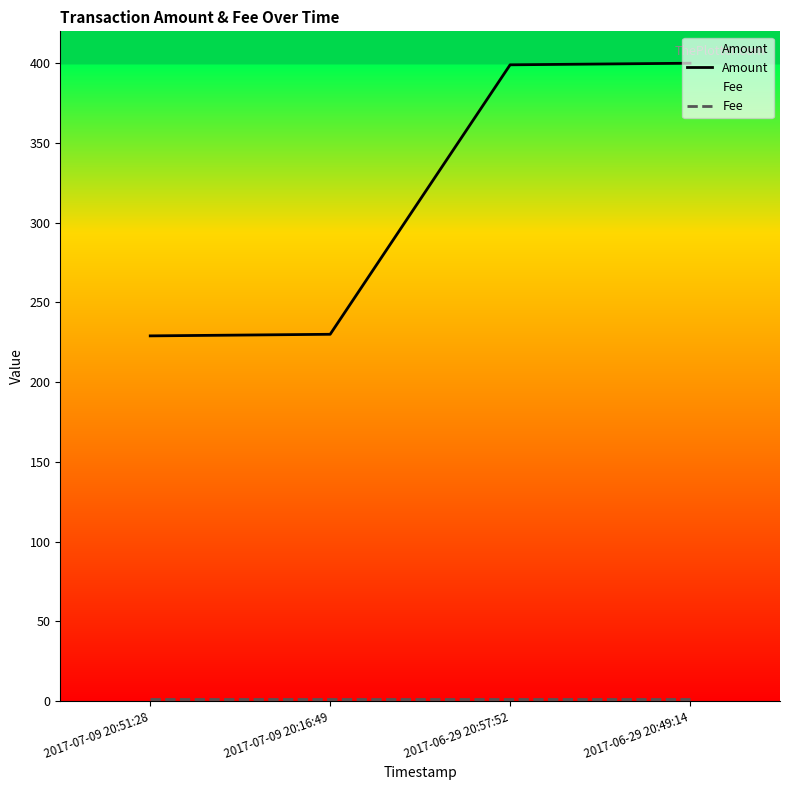

At 2017-06-29 20:57:52, list the series in order from largest to smallest.

Amount, Fee